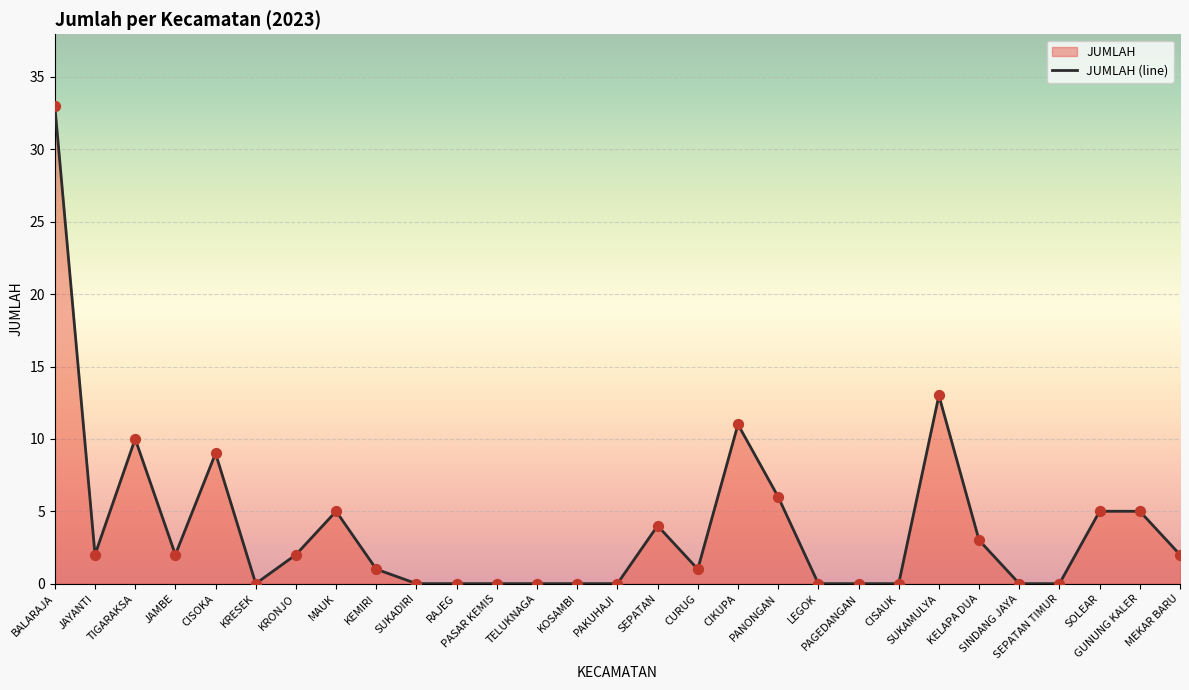

What is the change in value from TIGARAKSA to RAJEG?

-10